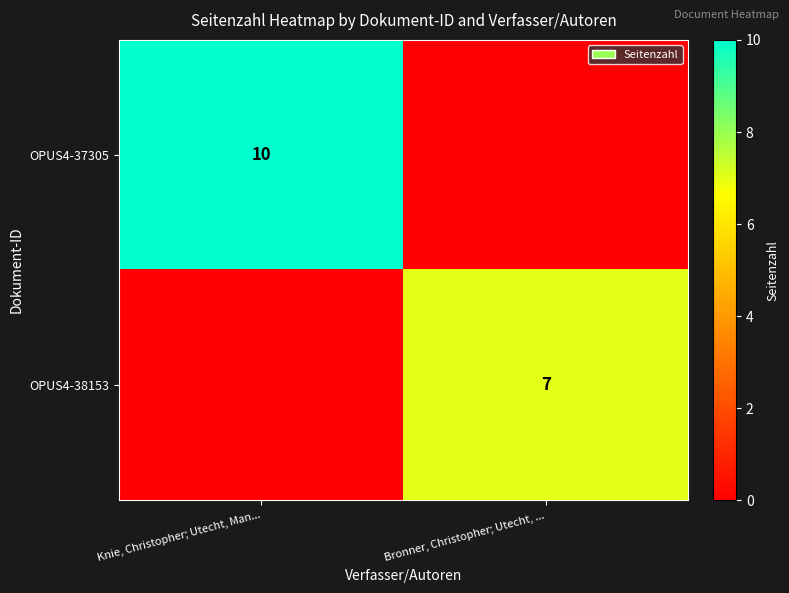

True or false: OPUS4-38153 has a value of 11 at Bronner, Christopher; Utecht, ....

False